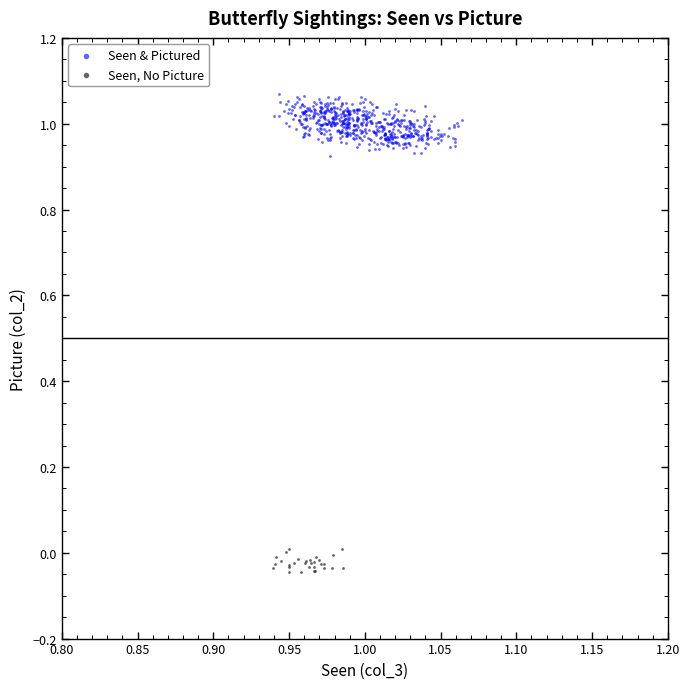

Which series reaches the minimum Y coordinate?

Seen, No Picture